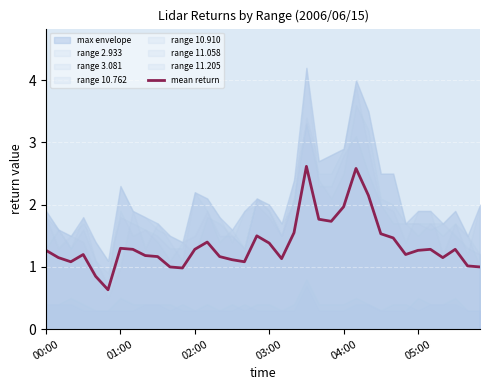

What is the highest value of the mean return series?

2.6